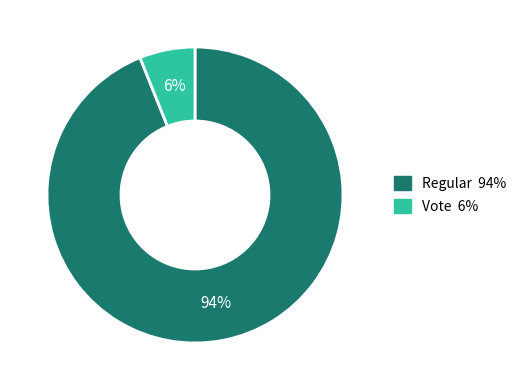

What percentage is the Regular slice, to the nearest percent?

94%